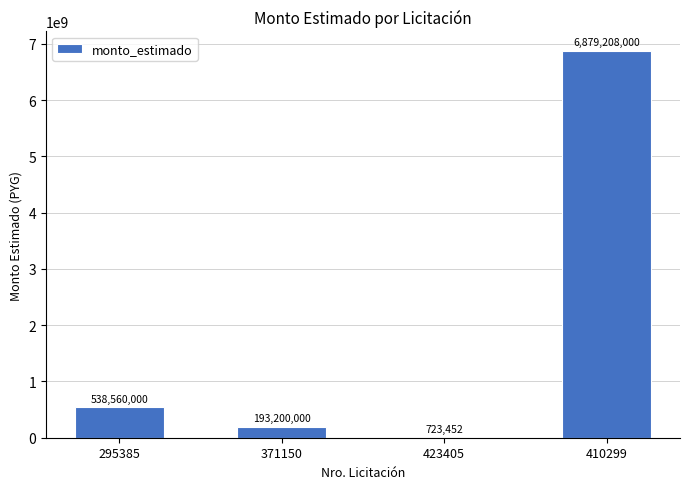

At which category does the chart reach its peak across all series?

410299